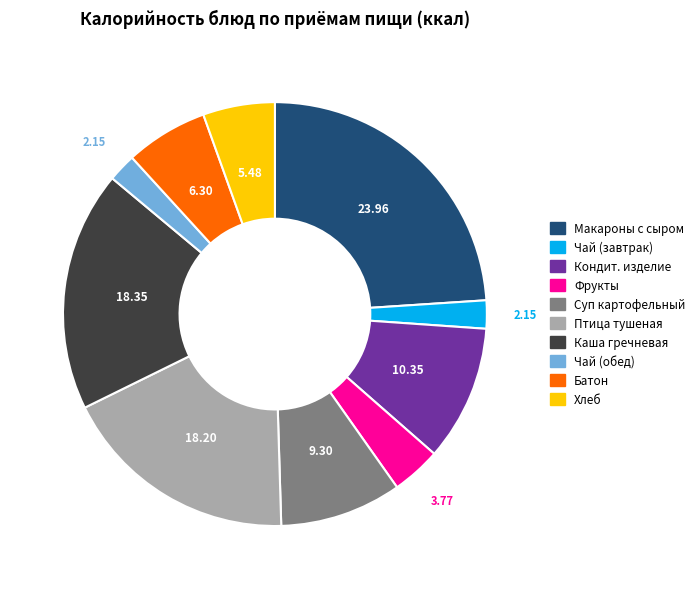

Which has a higher value, Батон or Чай (завтрак)?

Батон